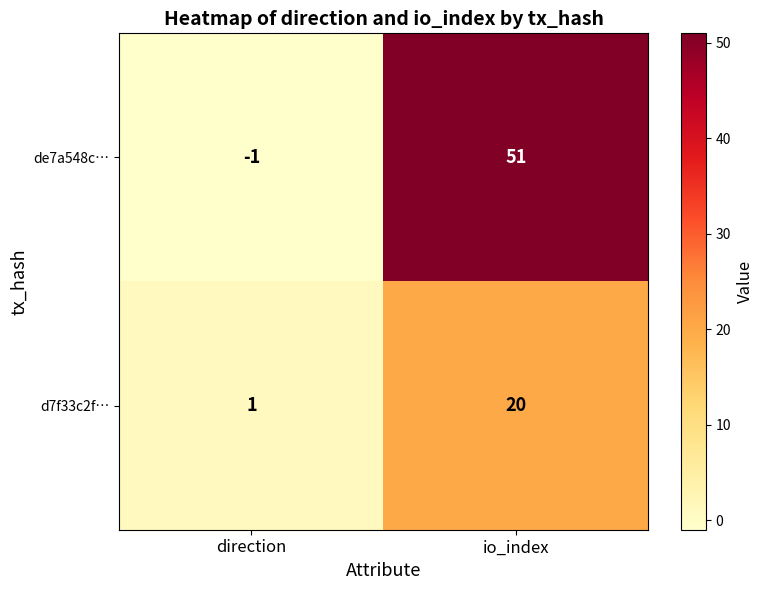

What value does the d7f33c2f… series have at io_index?

20